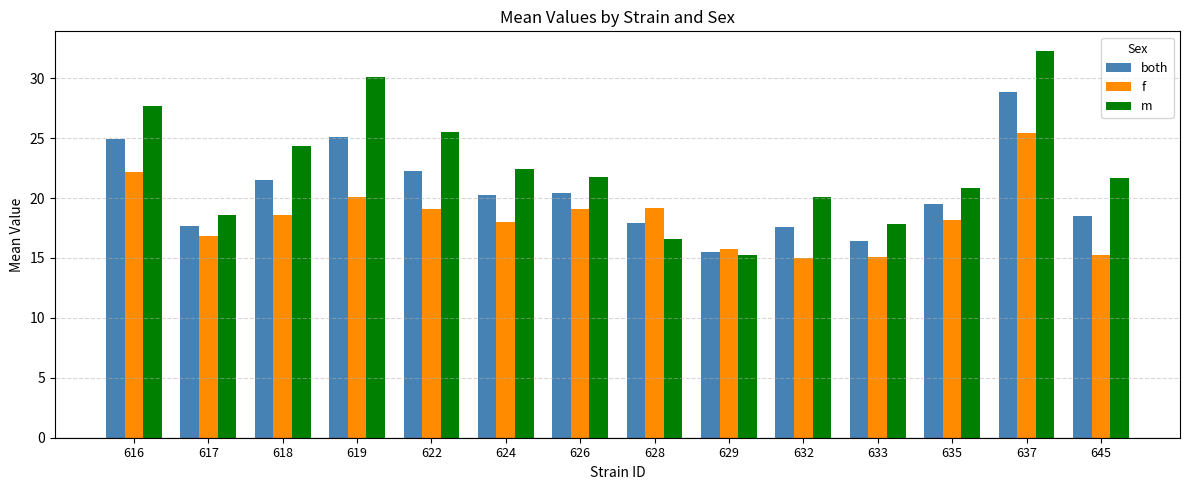

At which category is the sum across all series the highest?

637